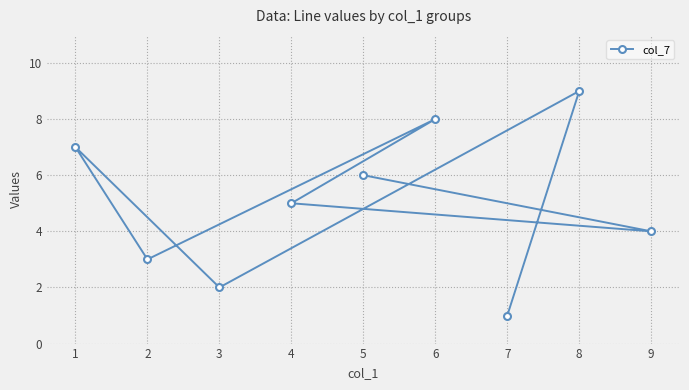

What is the ratio of the value at 4 to the value at 9?

1.2